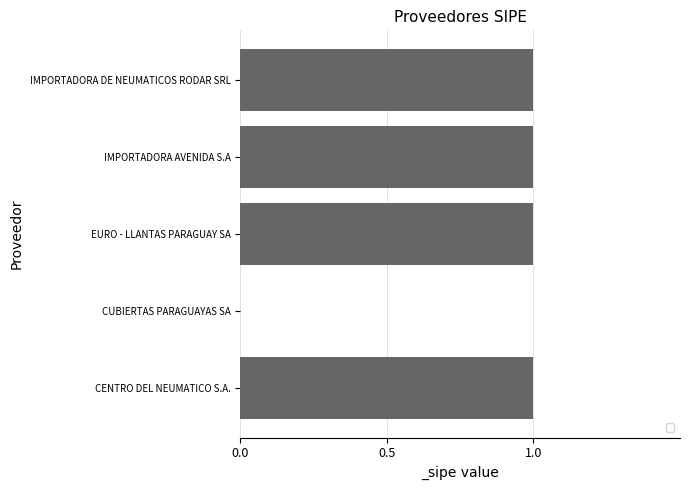

Is it true that the value at IMPORTADORA DE NEUMATICOS RODAR SRL is 0?

False